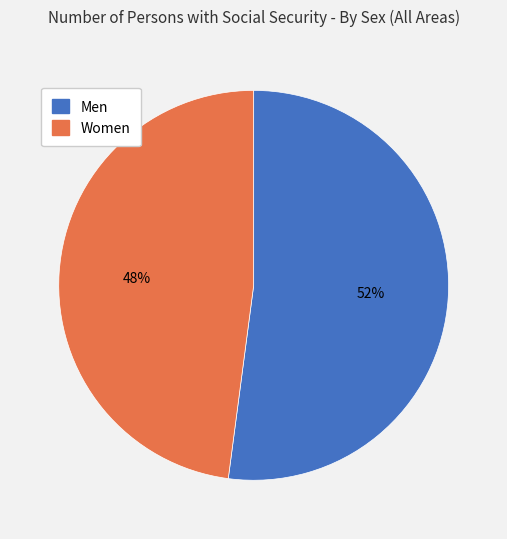

To the nearest percent, what is the average slice percentage?

50%